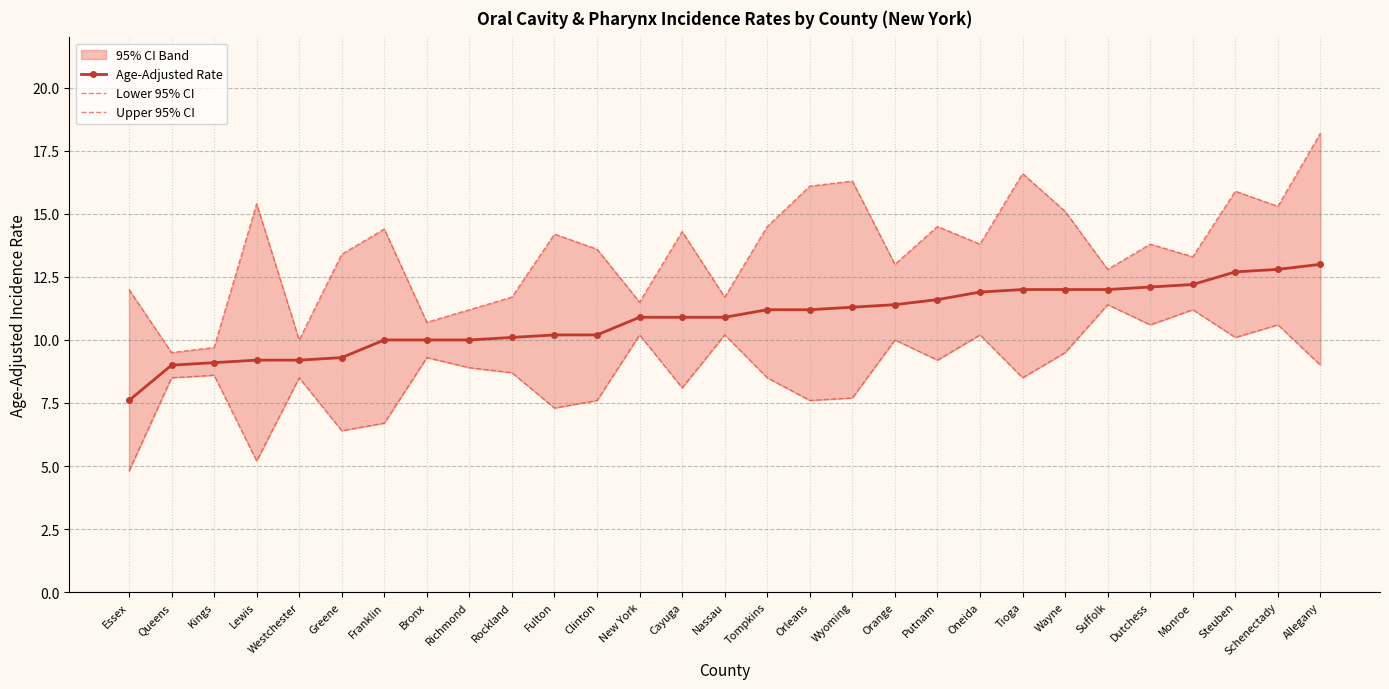

List the series in order of their overall mean, lowest first.

Lower 95% CI, Age-Adjusted Rate, Upper 95% CI